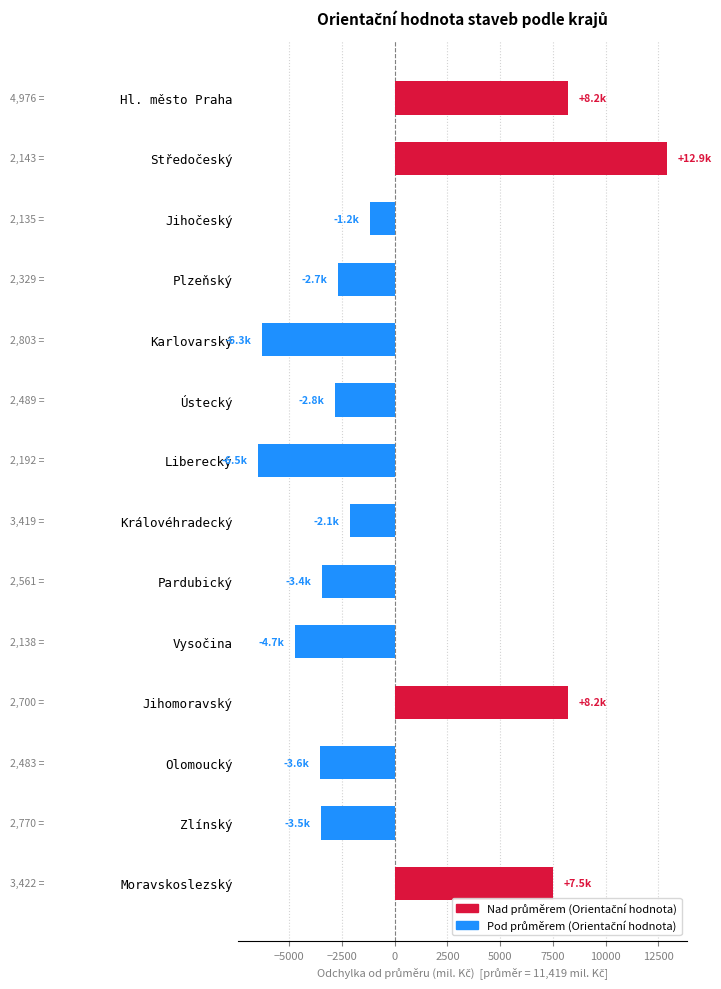

What is the label of the 14th bar from the top?

Moravskoslezský